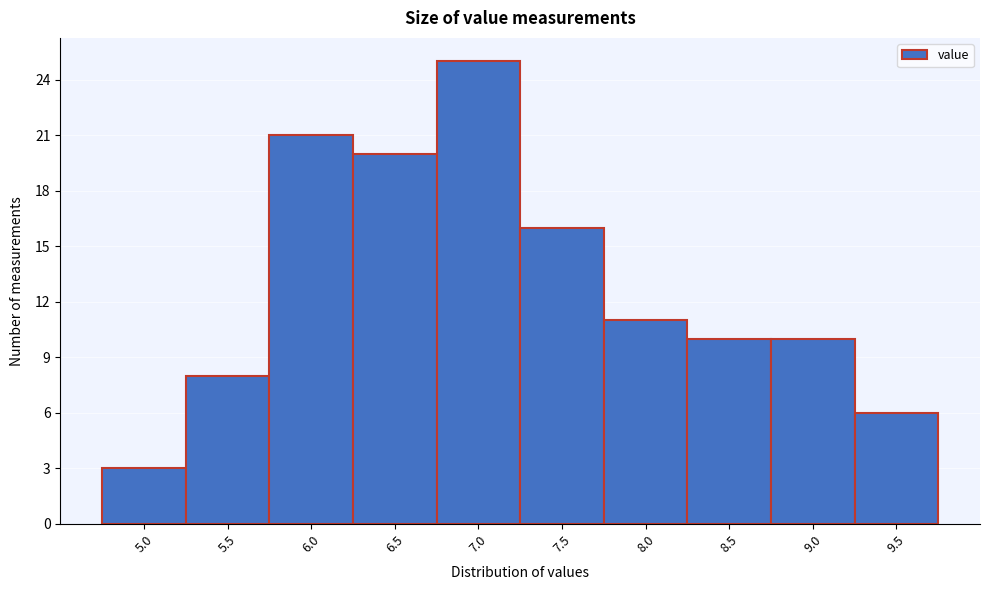

Reading left to right, list all the values displayed in this chart.

5.0=3	5.5=8	6.0=21	6.5=20	7.0=25	7.5=16	8.0=11	8.5=10	9.0=10	9.5=6